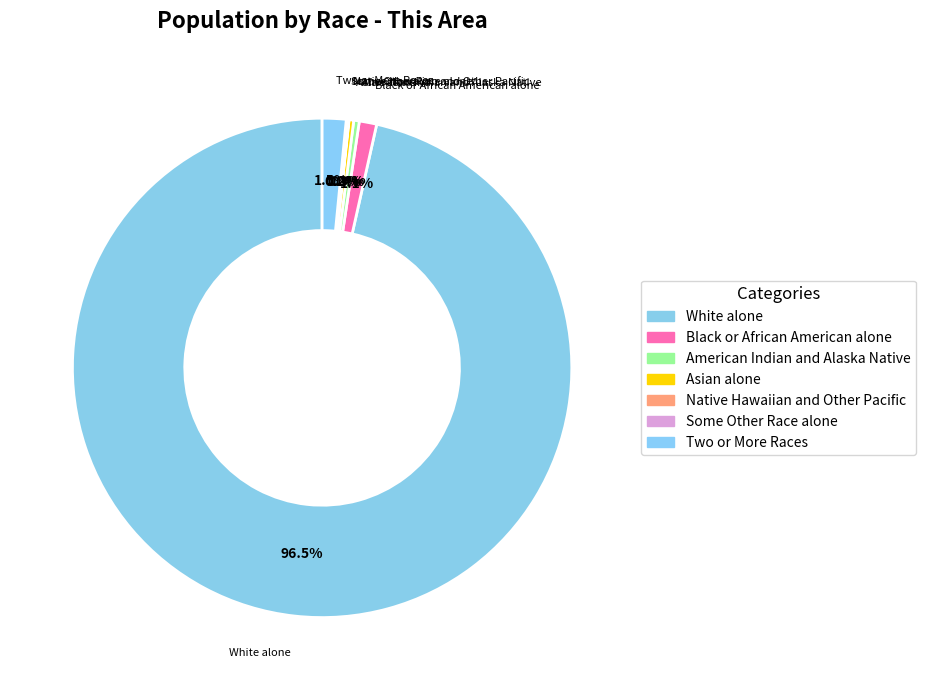

To the nearest percent, what is the combined percentage of Asian alone and White alone?

97%